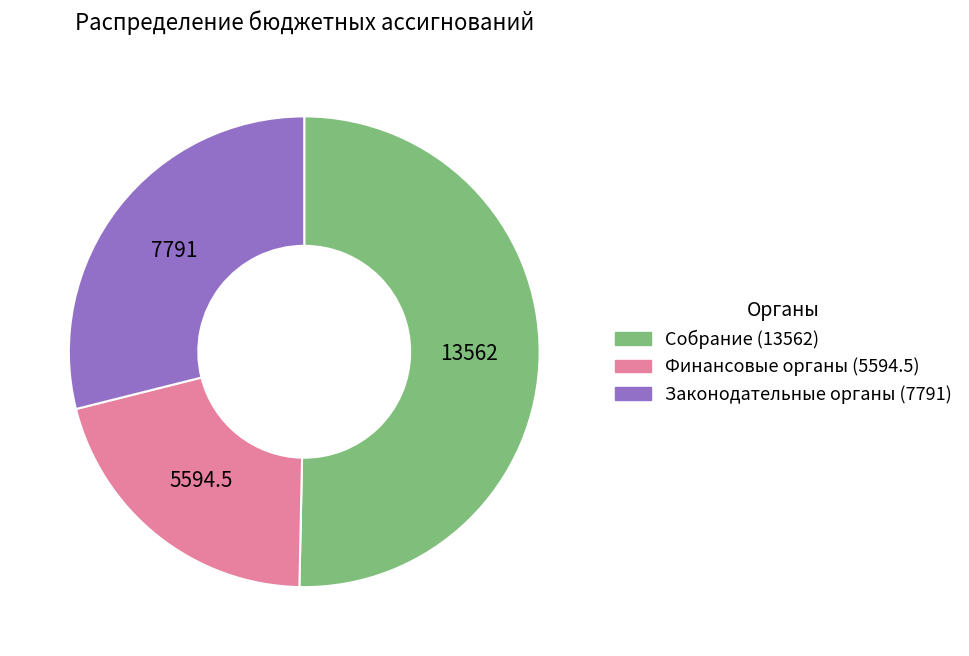

Is there any slice that represents more than half of the pie?

Yes